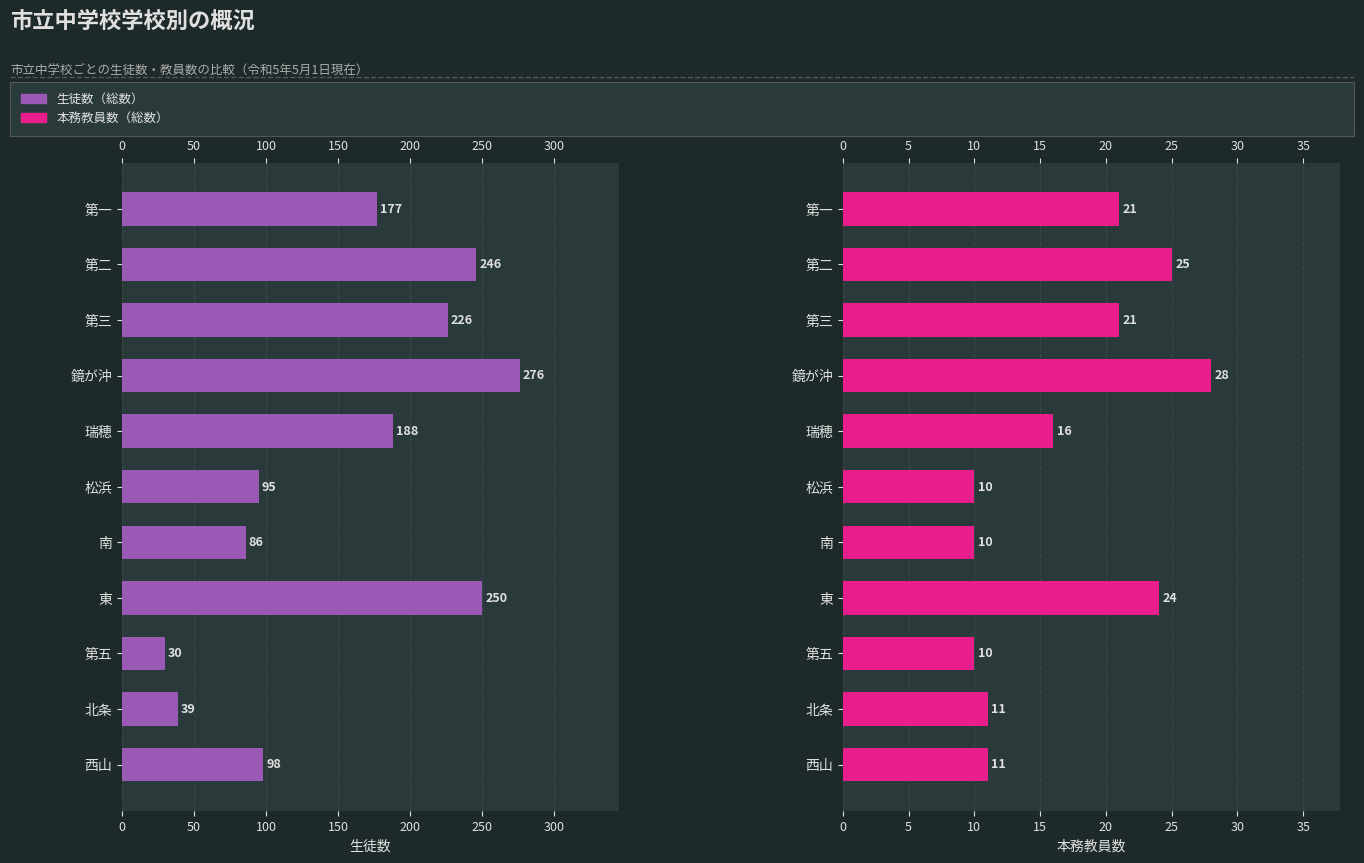

What is the approximate value of 生徒数（総数） at 東, to the nearest 5?

250